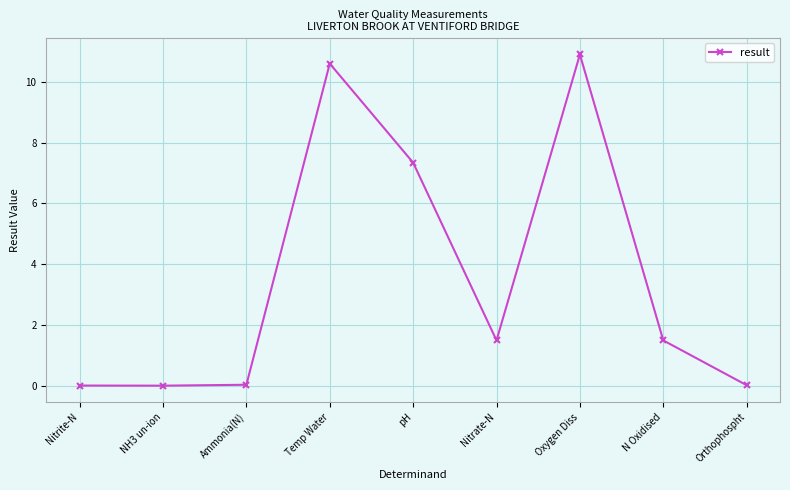

What is the ratio of the value at pH to the value at Nitrate-N?

4.9